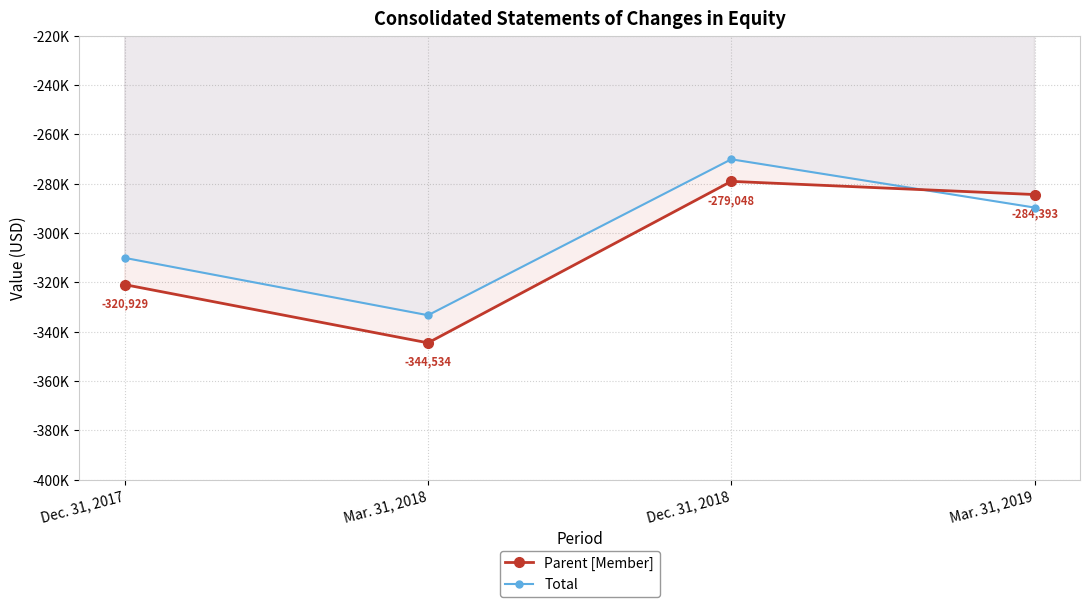

How many values in the Total series are below -289671?

2